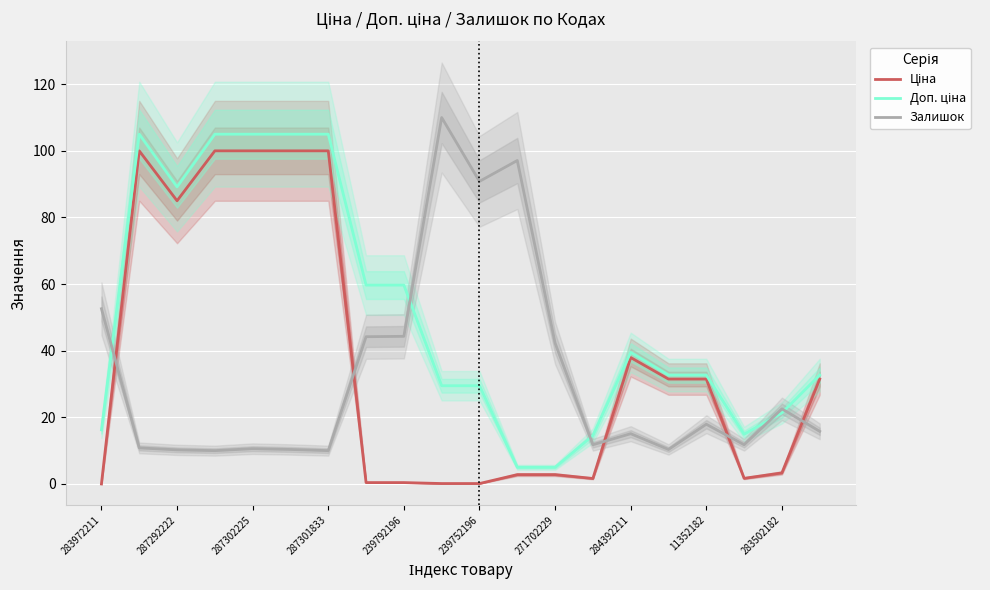

True or false: Залишок has a value of 121.6 at 239752196.

False